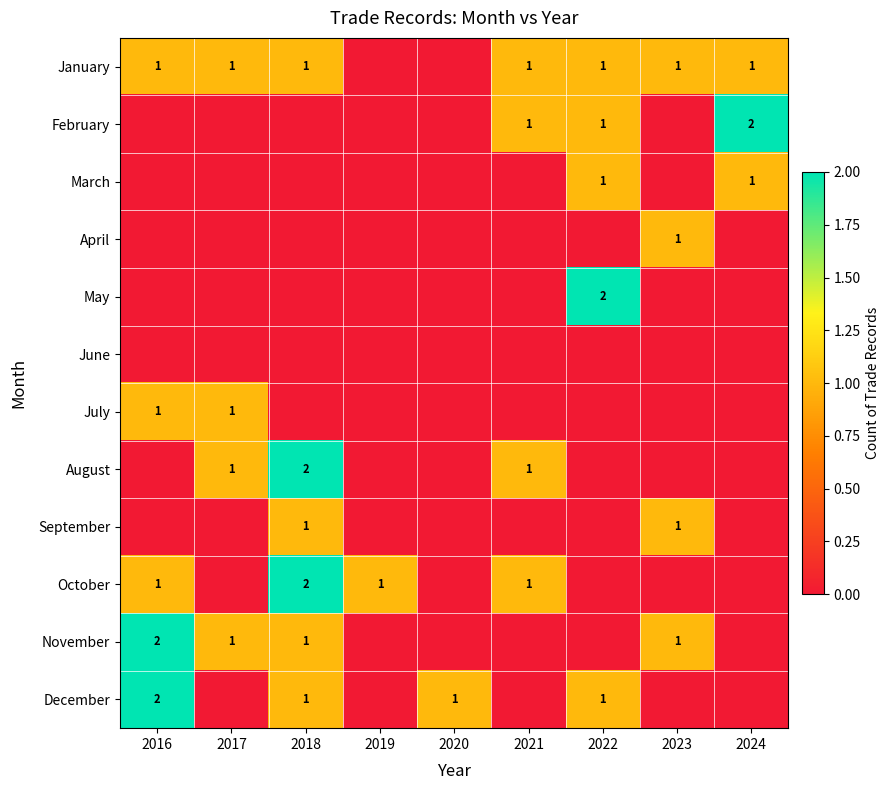

Read the December value at 2016.

2